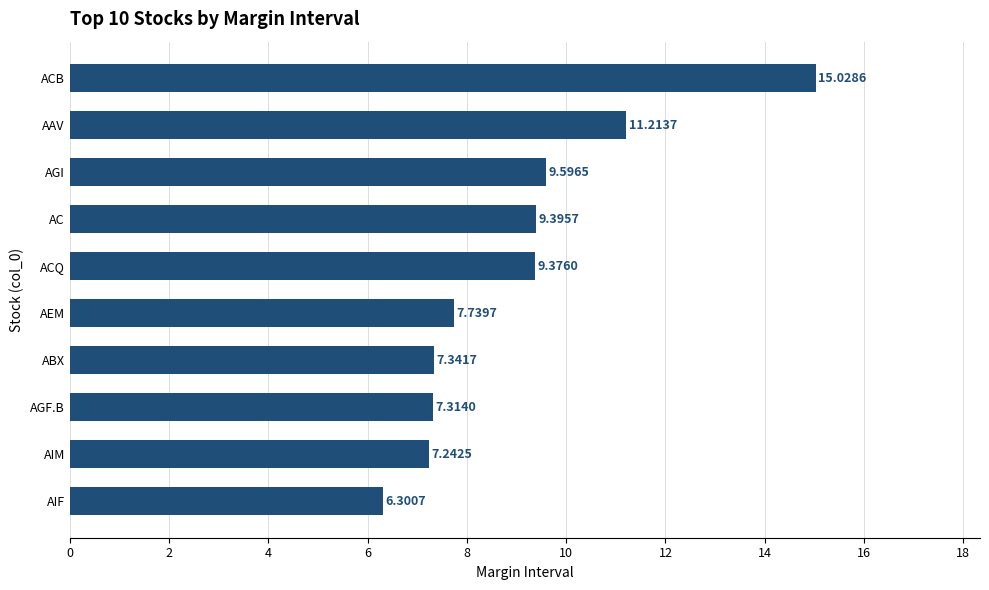

At which category does the chart reach its peak across all series?

ACB